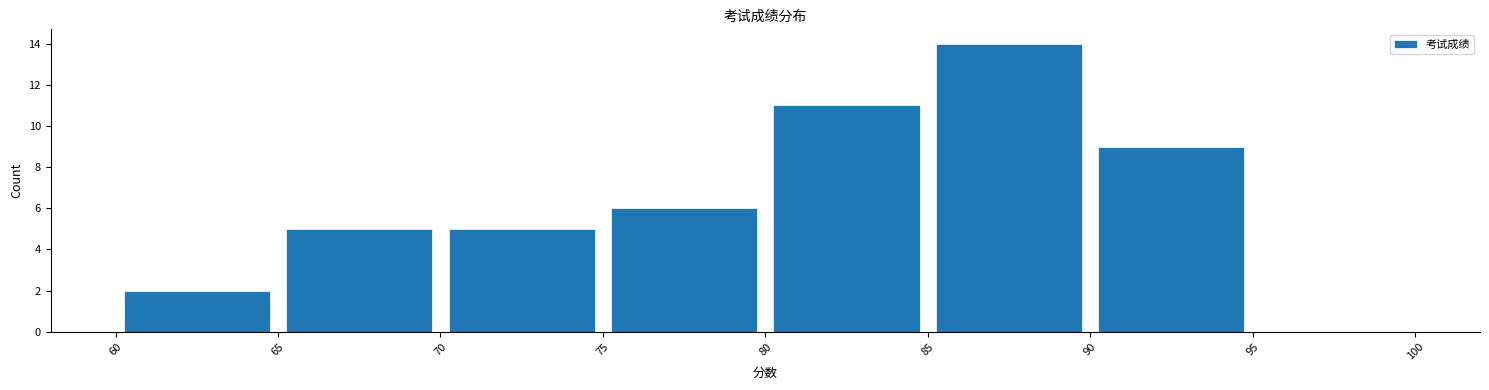

How tall is the bar that spans 75 to 80 on the x-axis? The values are not printed on the chart, so give them approximately, as read against the axis.

6